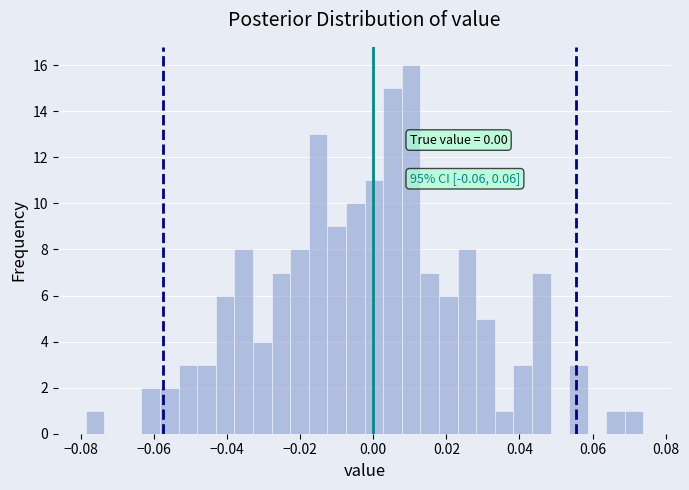

Around what value on the x-axis is the tallest bar? Give the approximate position of its centre, as read against the axis.

0.010